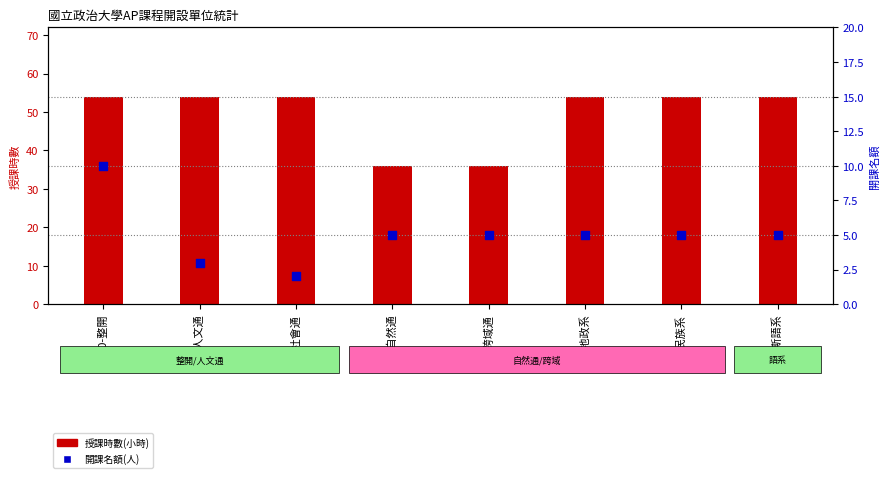

Which series has the largest total across all categories?

授課時數